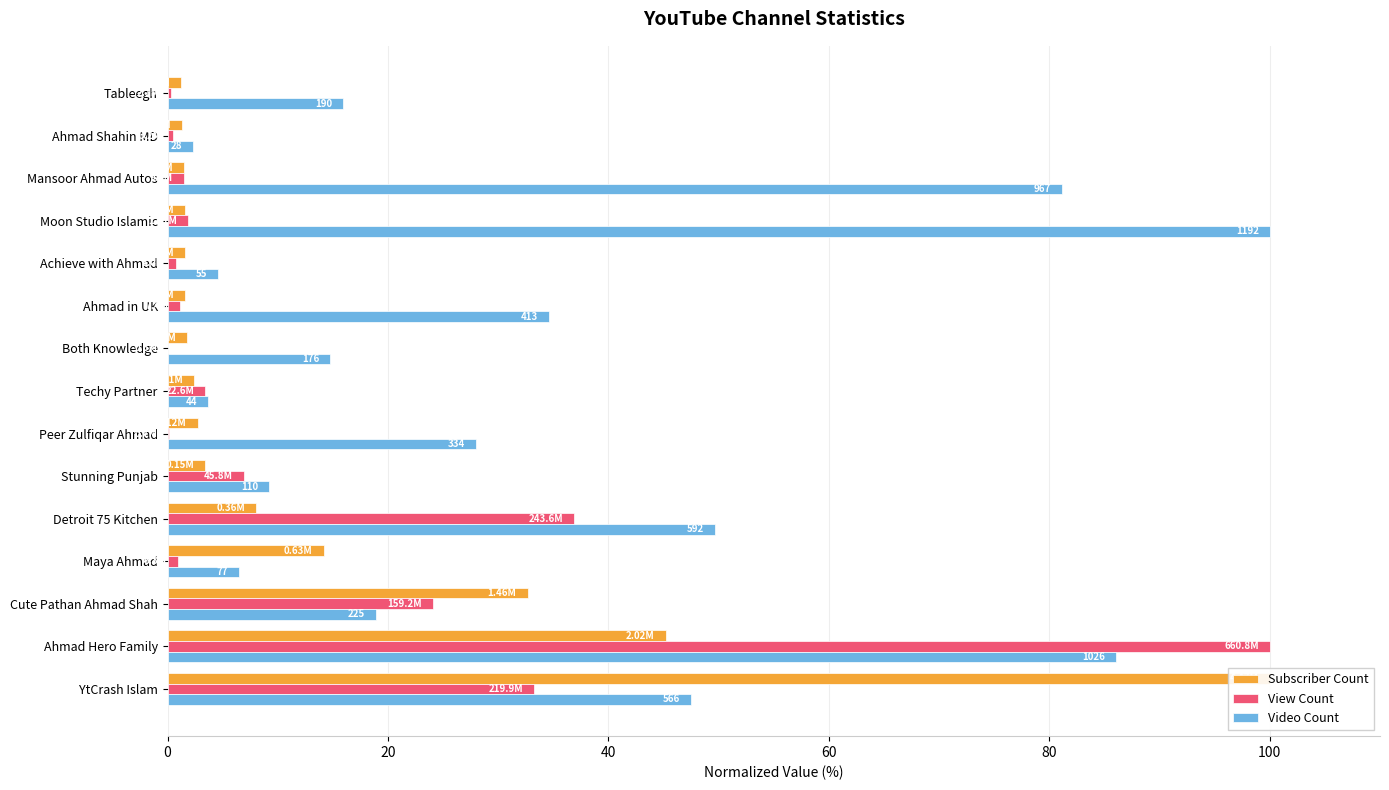

What is the sum of the View Count values at Tableegh and Cute Pathan Ahmad Shah?

24.4